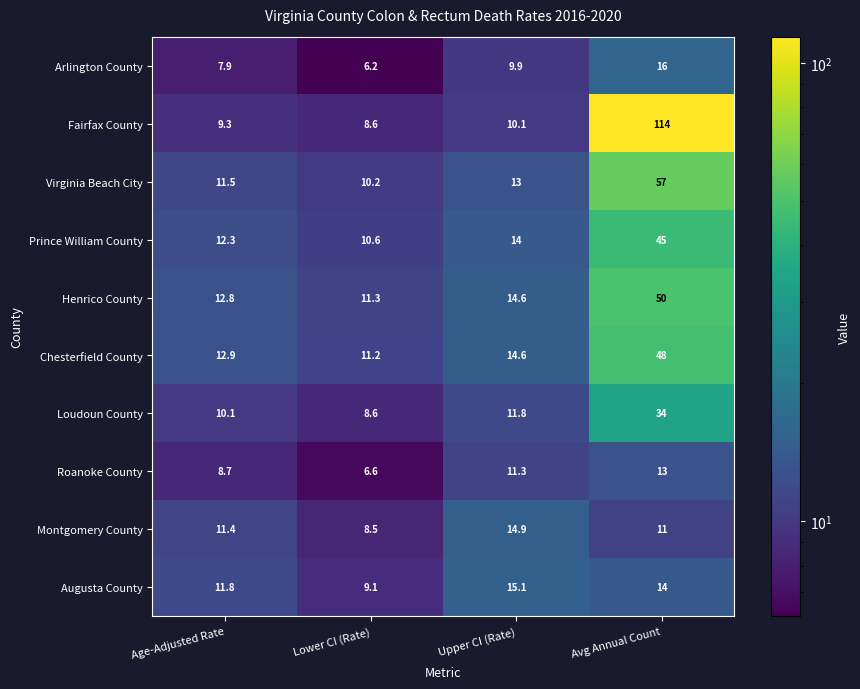

Which label corresponds to the smallest value in the chart?

Lower CI (Rate)